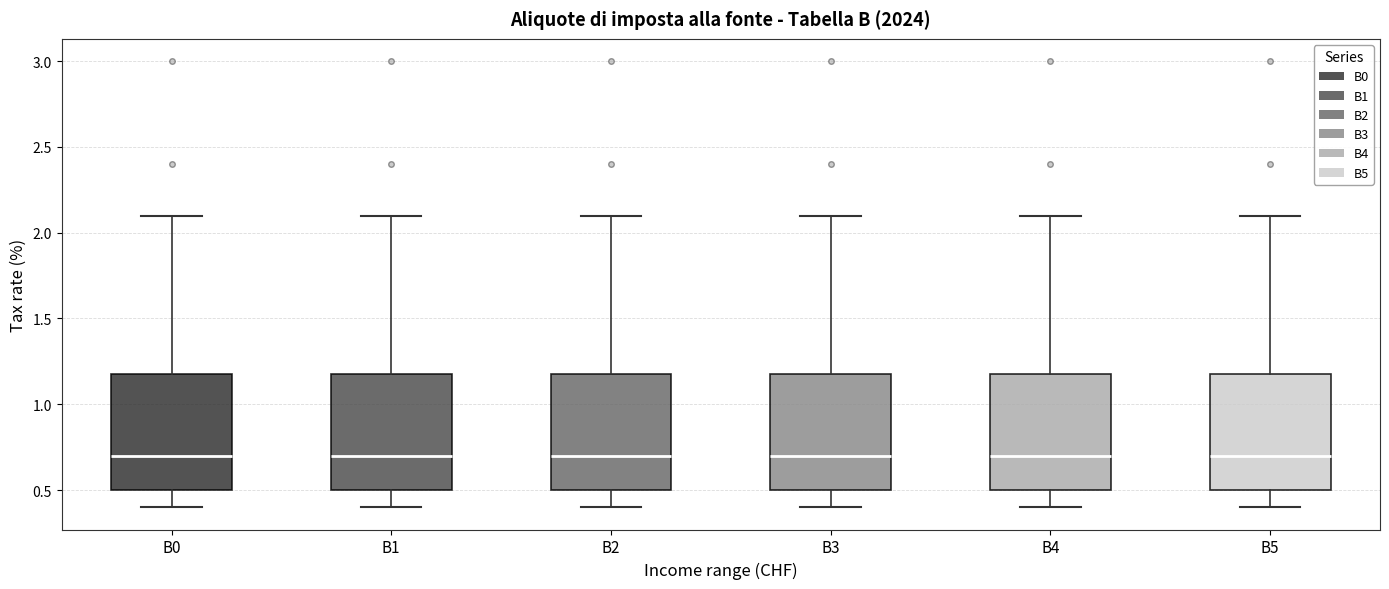

Reading left to right, transcribe this box plot: for each box, give where its median line is, the range the box spans, and where its two whiskers end, as read against the y-axis. The values are not printed on the chart, so give them approximately, as read against the axis.

B0: median 0.7, box 0.5 to 1.2, whiskers 0.4 to 2.1
B1: median 0.7, box 0.5 to 1.2, whiskers 0.4 to 2.1
B2: median 0.7, box 0.5 to 1.2, whiskers 0.4 to 2.1
B3: median 0.7, box 0.5 to 1.2, whiskers 0.4 to 2.1
B4: median 0.7, box 0.5 to 1.2, whiskers 0.4 to 2.1
B5: median 0.7, box 0.5 to 1.2, whiskers 0.4 to 2.1